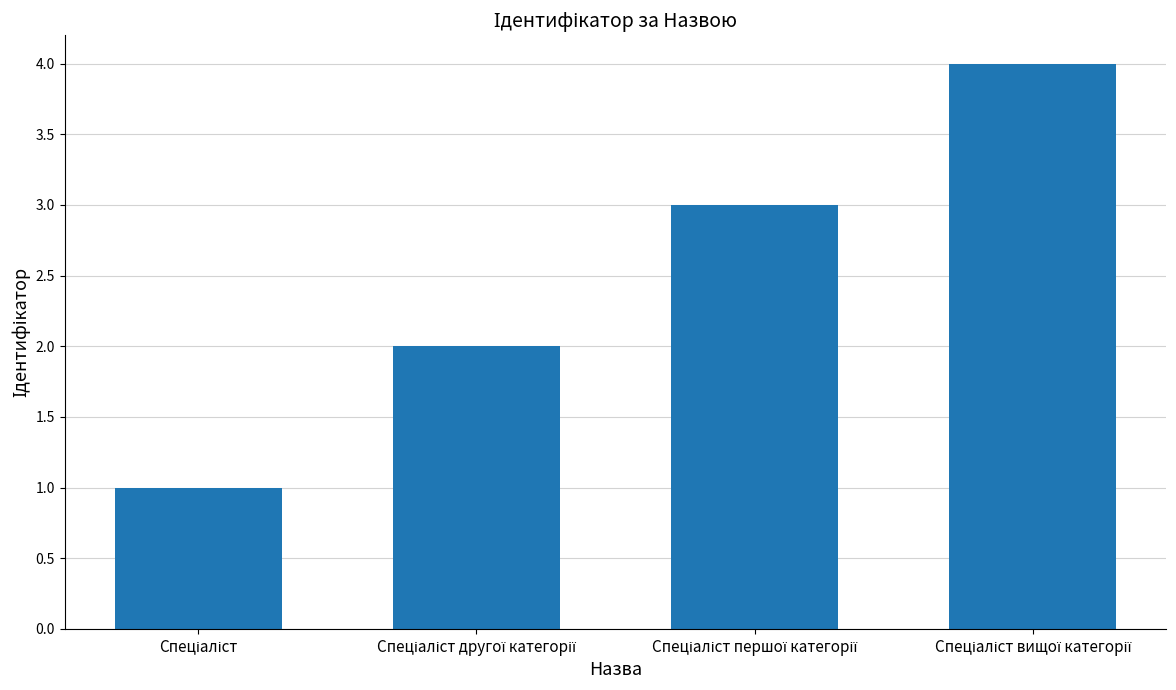

What is the sum of all values?

10